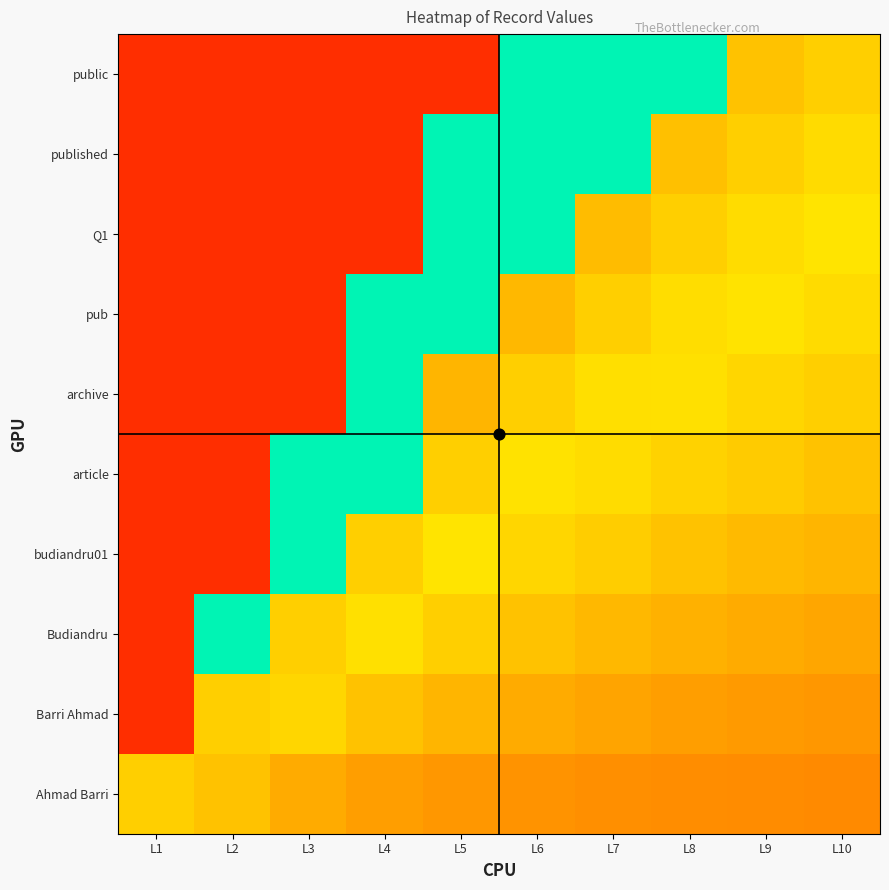

Which has a higher value, L6 or L5?

L5